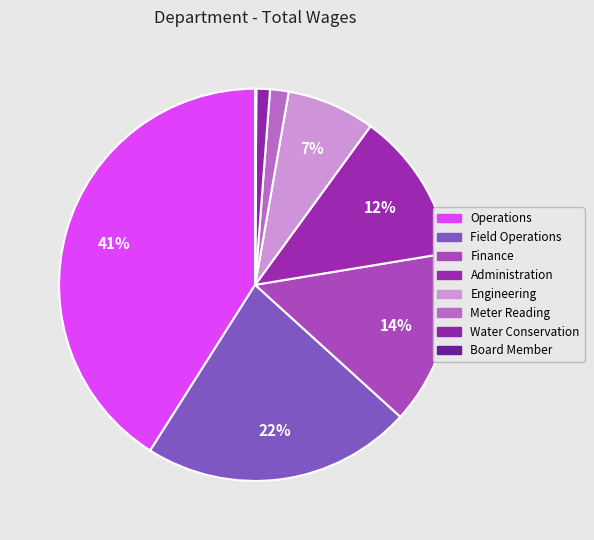

What portion of the pie excludes Field Operations?

77.8%